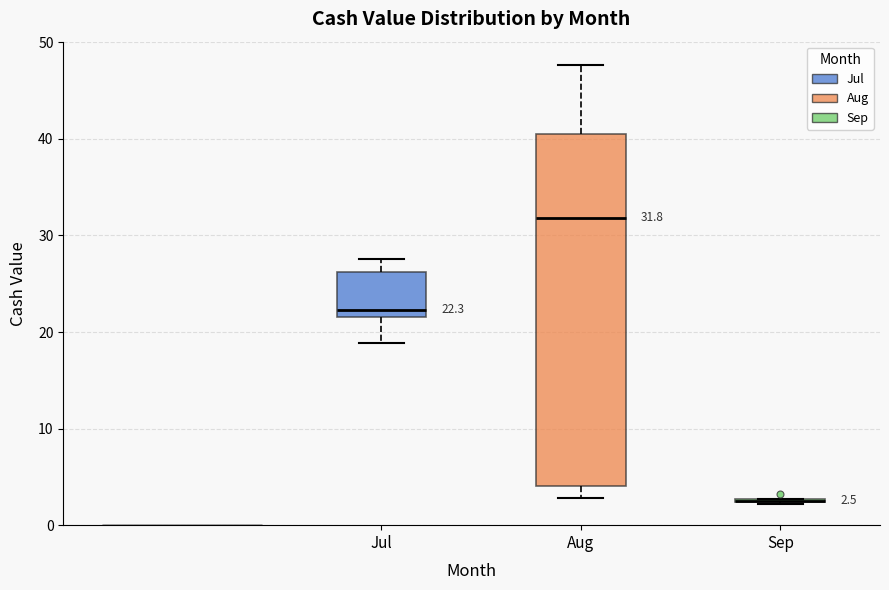

Which box is the tallest, from its lower edge to its upper edge?

Aug